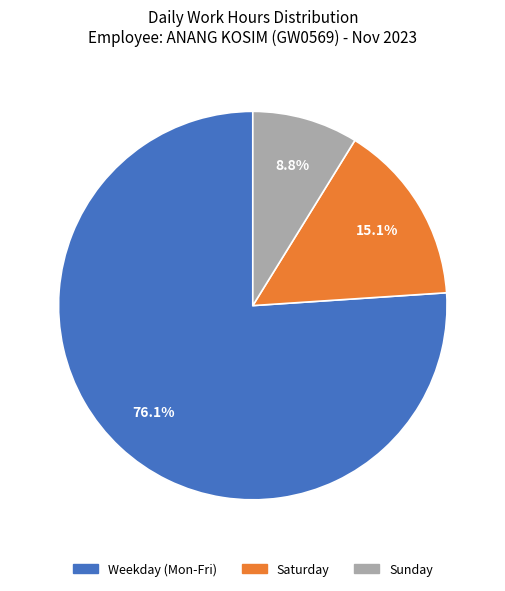

Rank the categories by value from lowest to highest.

Sunday, Saturday, Weekday (Mon-Fri)